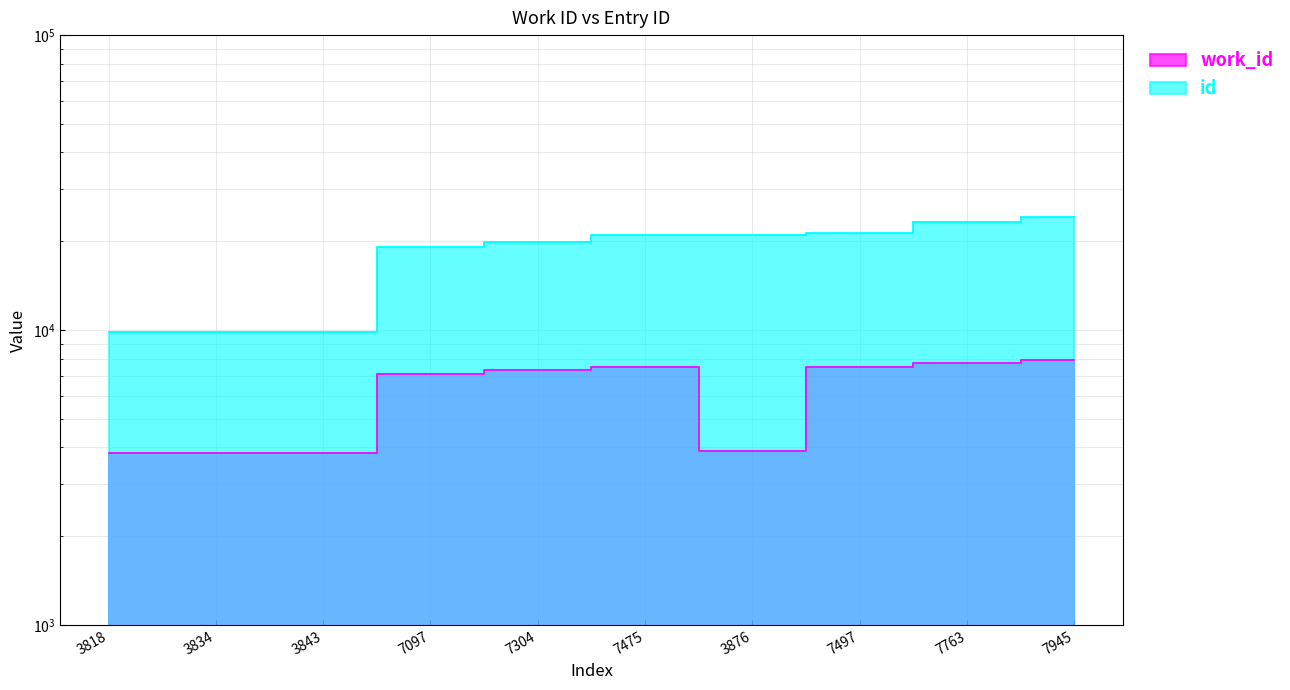

At 7763, list the series in order from smallest to largest.

work_id, id